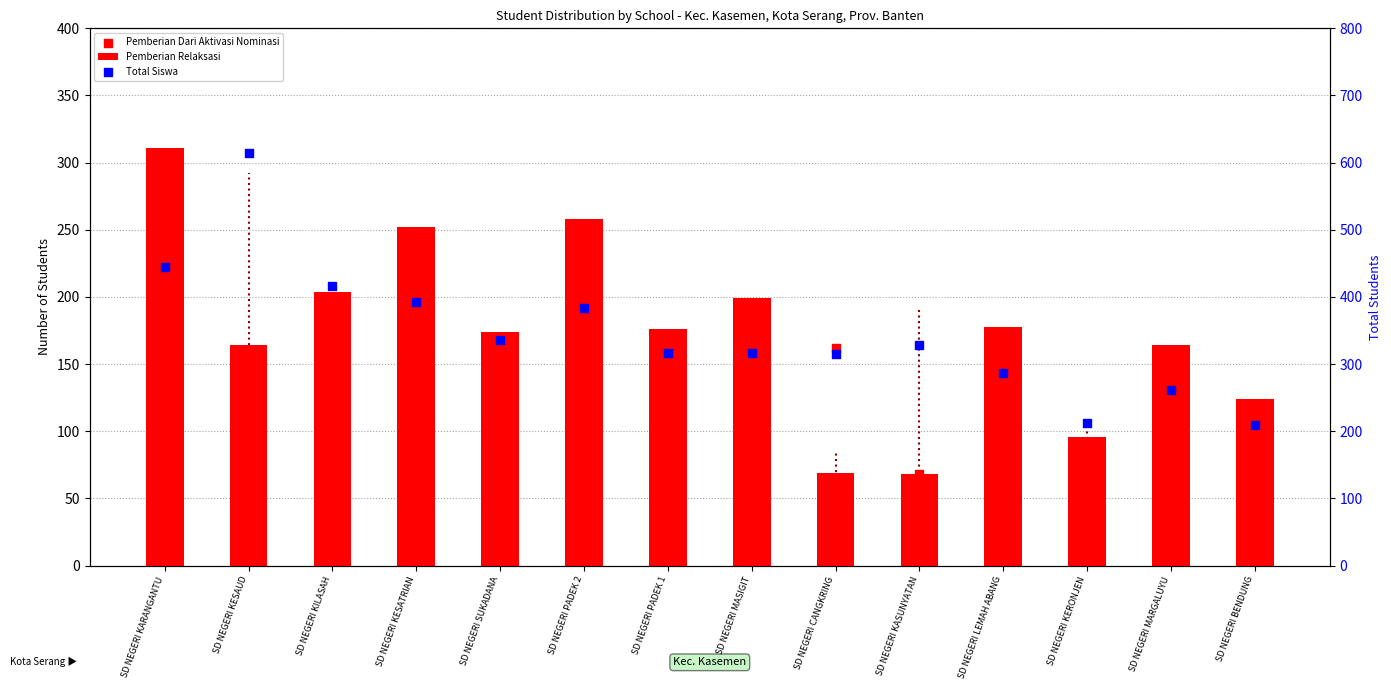

At how many categories does at least one series exceed 493?

1